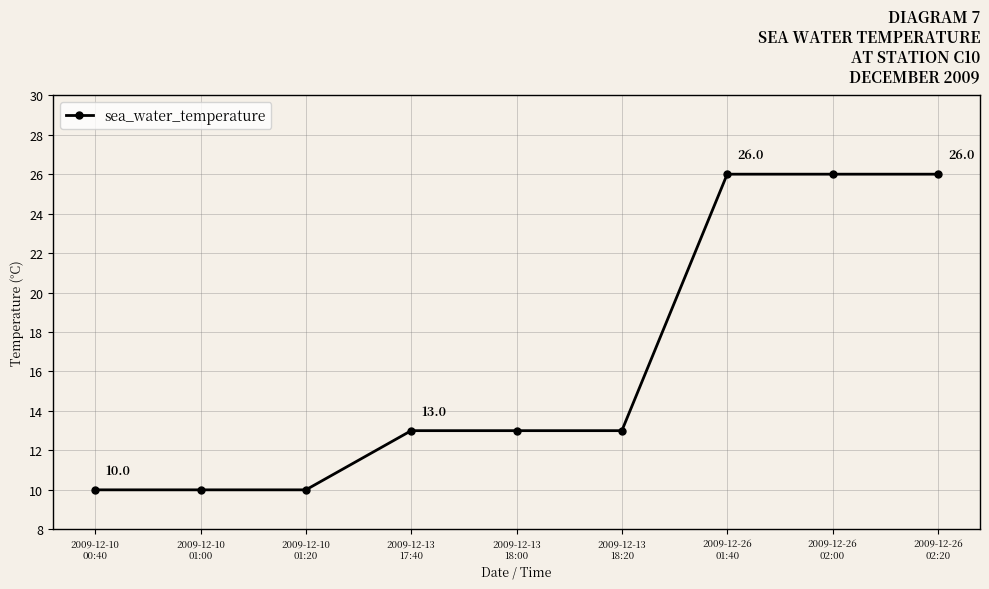

The chart shows a value of 26 at 2009-12-26
02:20. True or false?

True